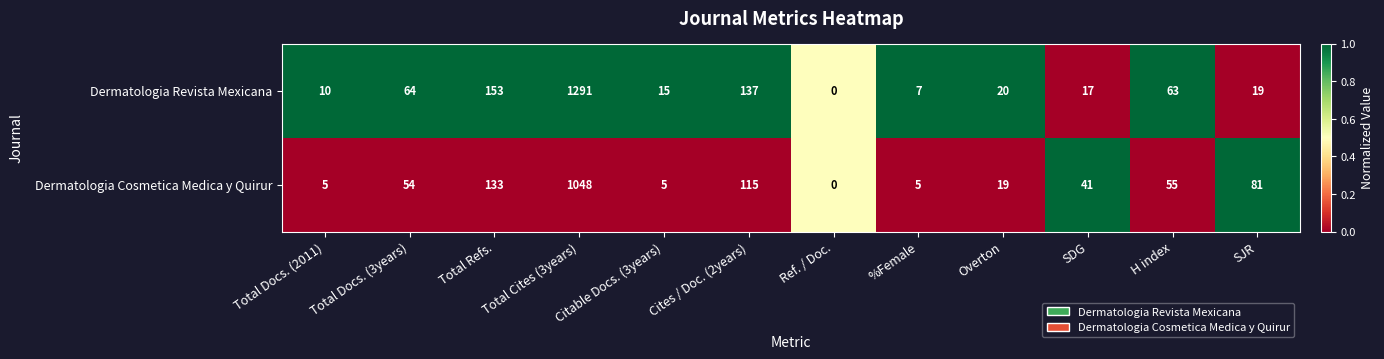

What is the difference between the maximum and second lowest values in the Dermatologia Revista Mexicana series?

1284